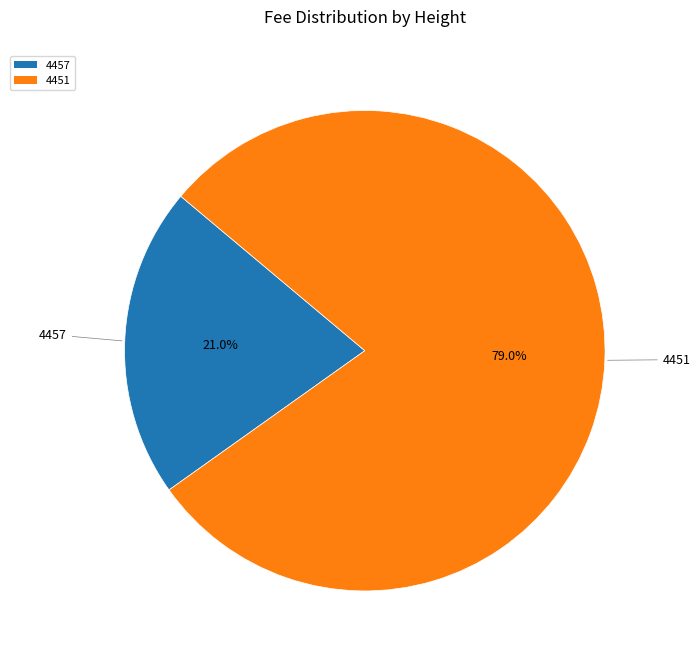

What is the largest slice in the pie chart?

4451